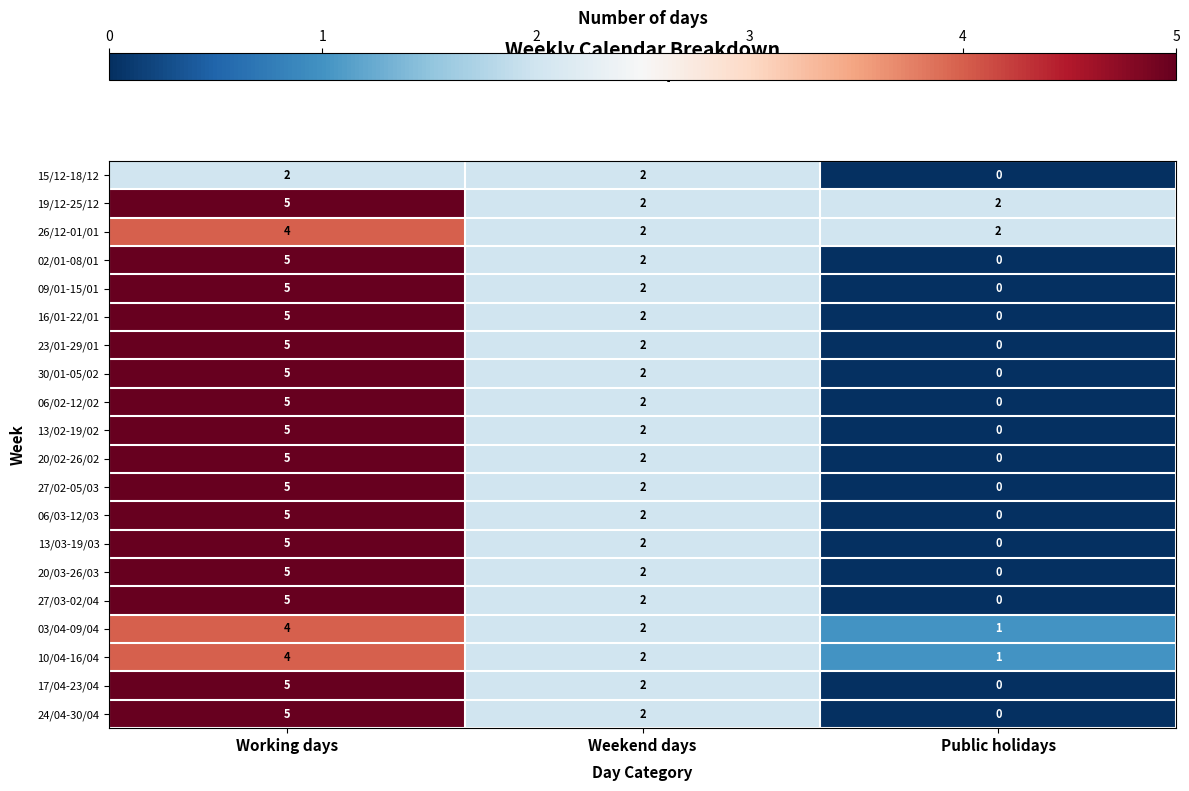

What is the difference between the maximum and minimum values in the 06/03-12/03 series?

5